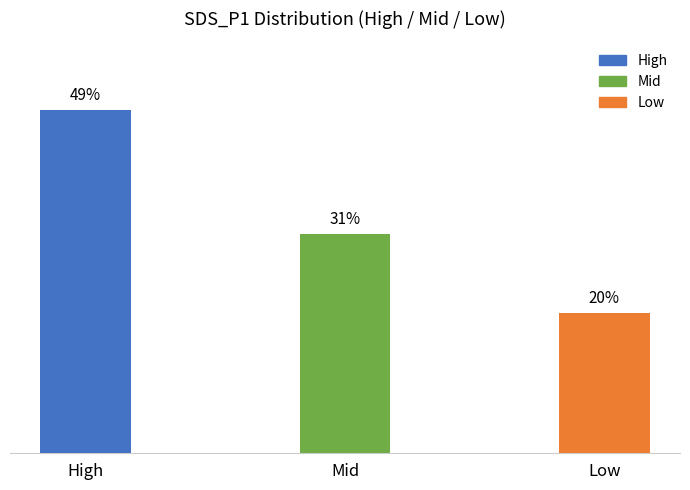

What is the label of the 2nd bar from the right?

Mid